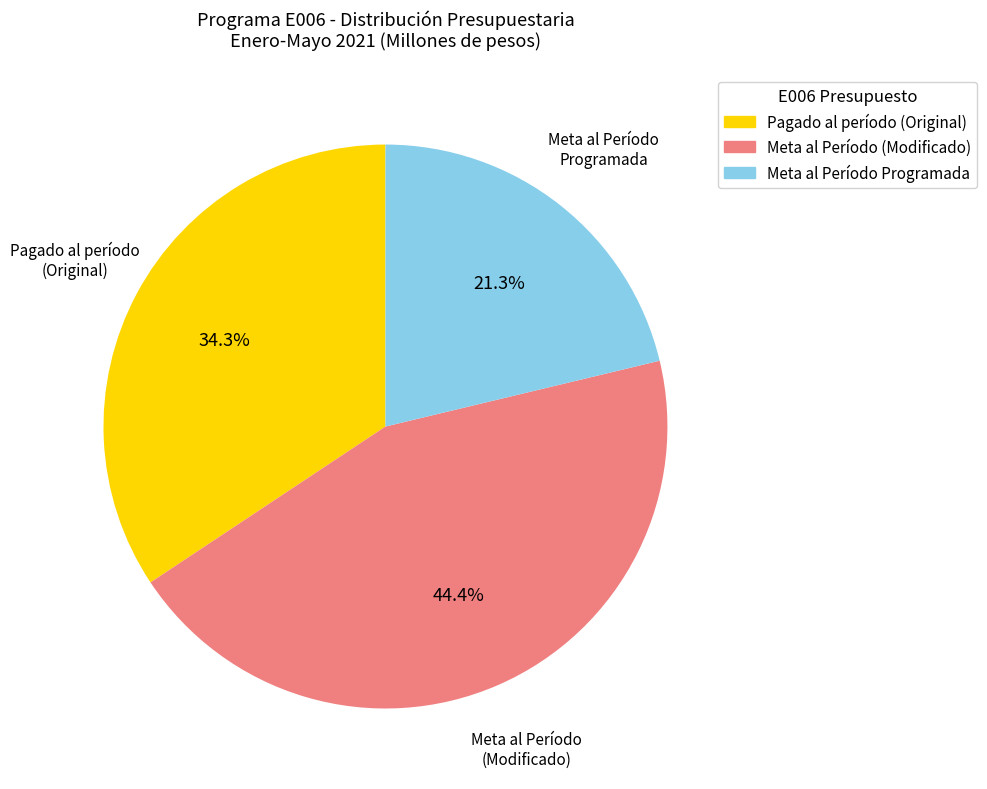

Which has a higher value, Pagado al período (Original) or Meta al Período Programada?

Pagado al período (Original)